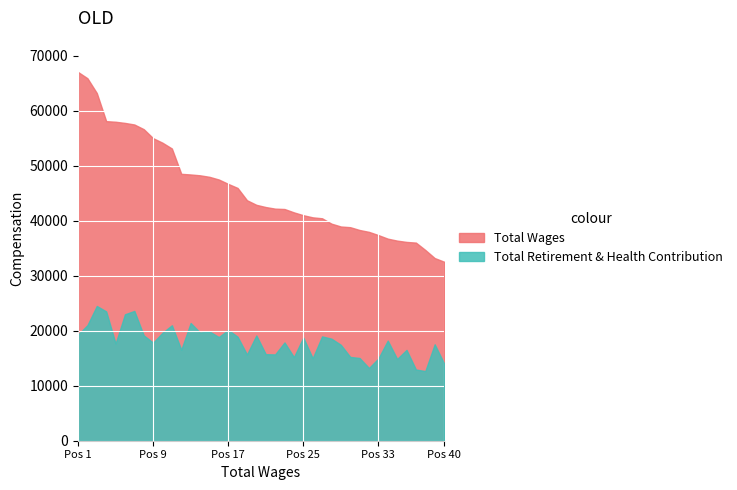

What are all the series names shown in the legend?

Total Wages, Total Retirement & Health Contribution